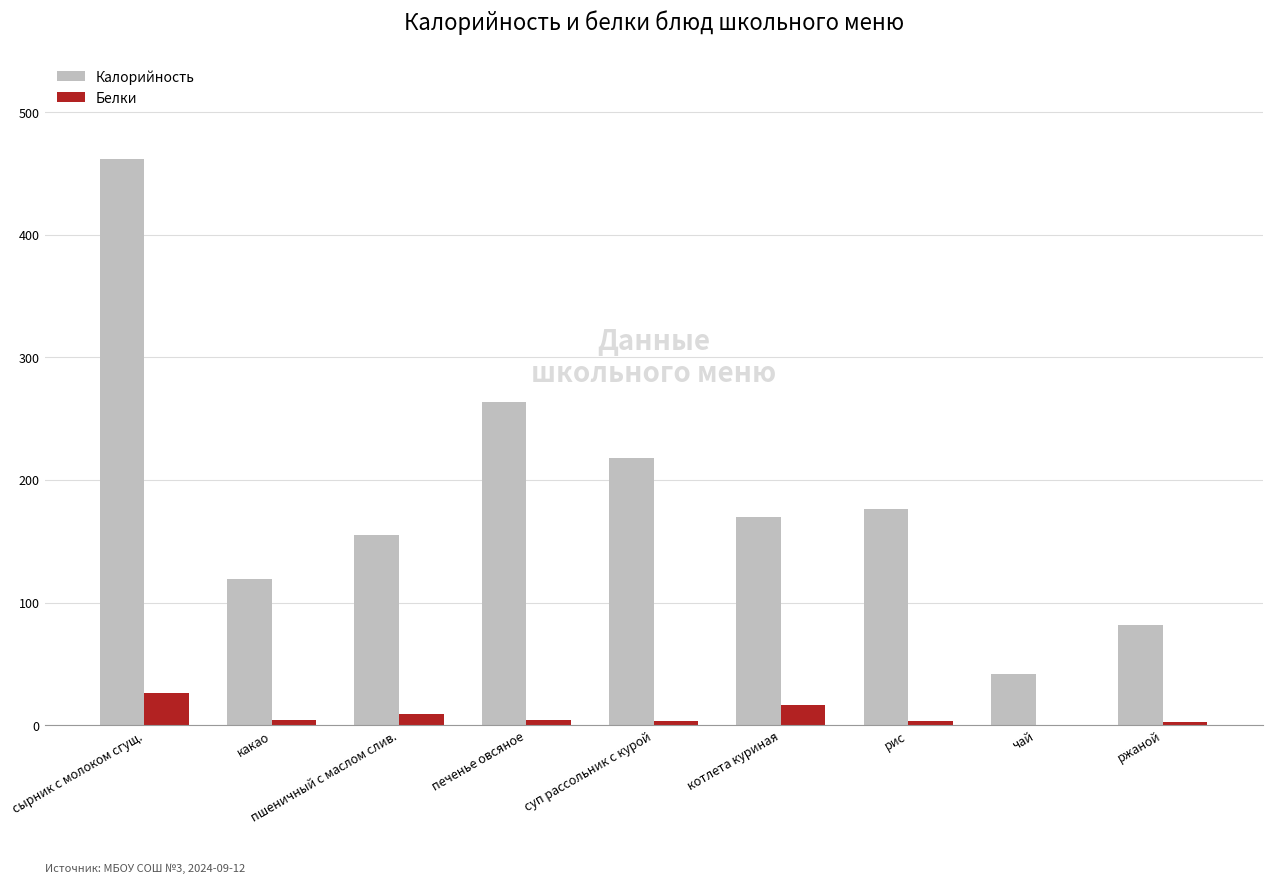

Is it true that Калорийность equals 310.5 at сырник с молоком сгущ.?

False